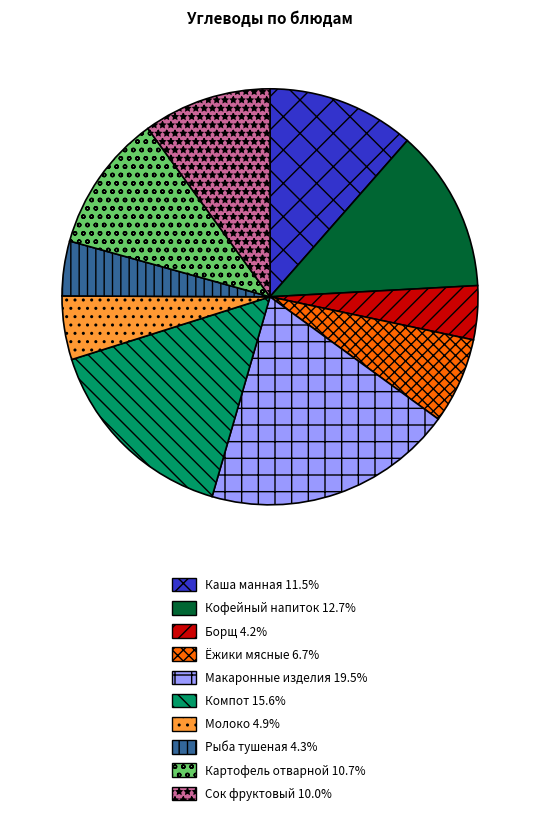

Does any single category account for the majority?

No